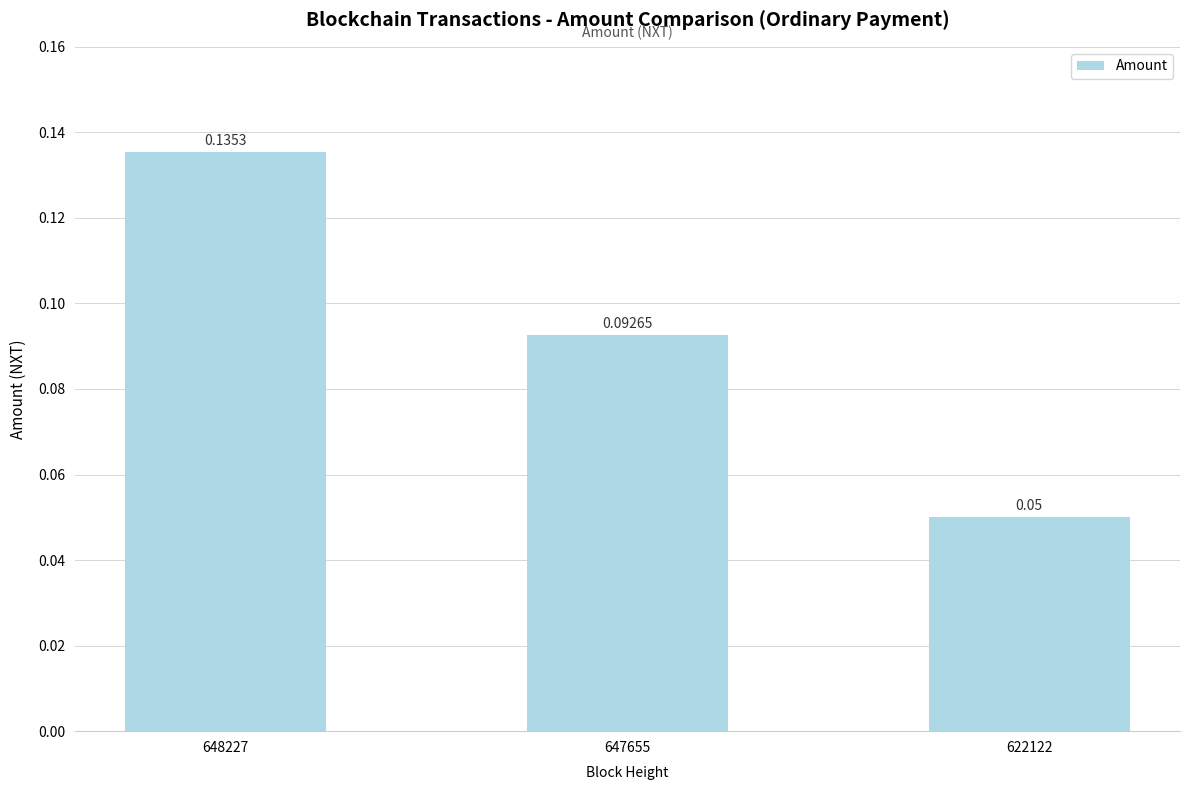

Which has a higher value, 648227 or 647655?

648227